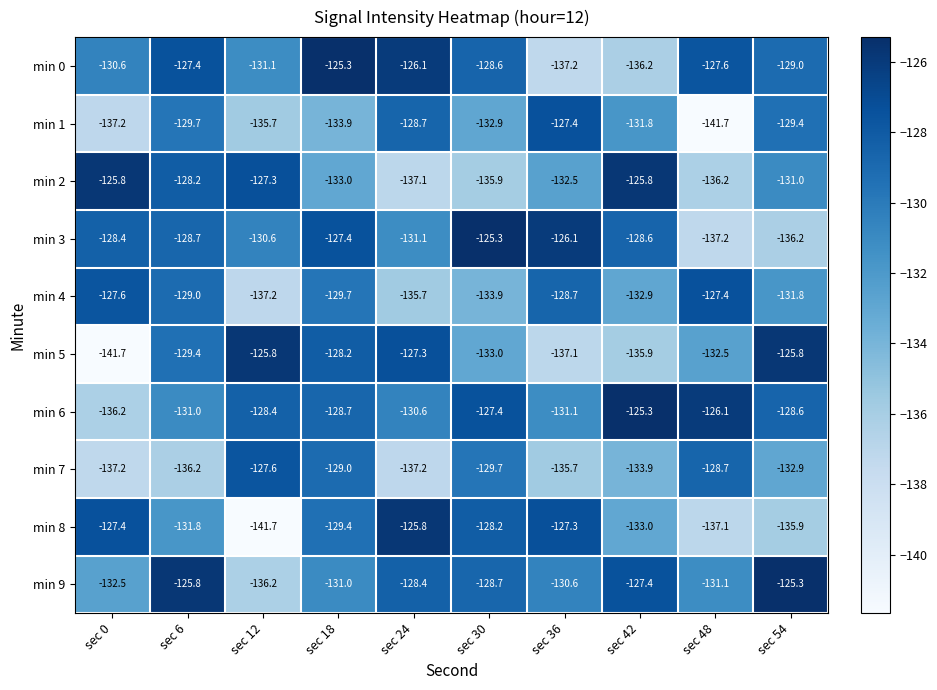

Which series changed the most between sec 12 and sec 24?

min 8